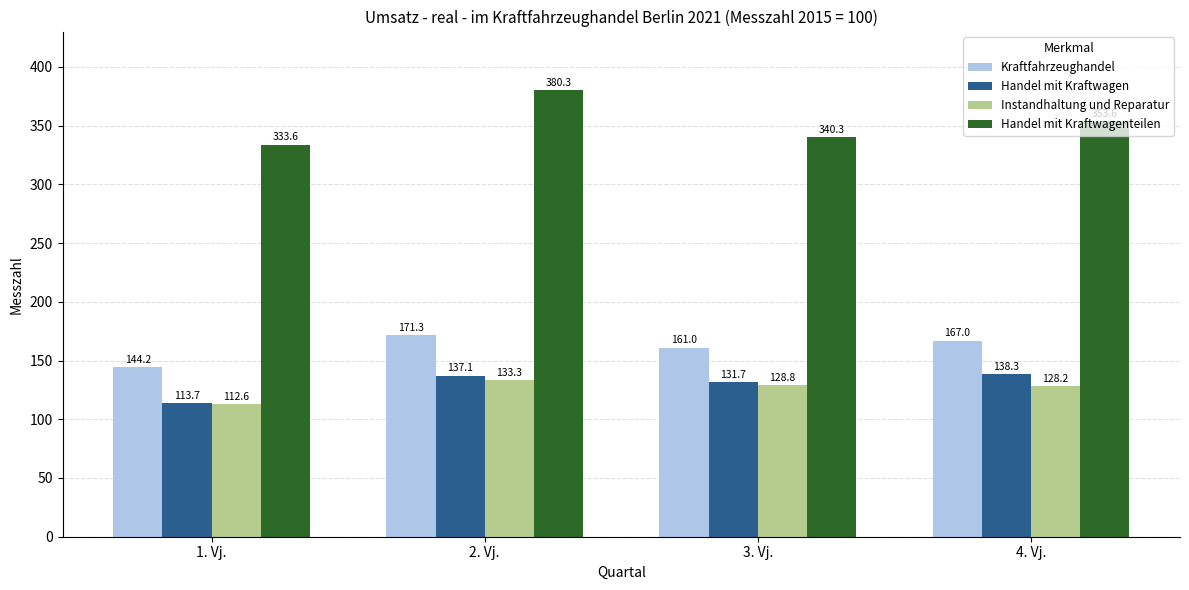

True or false: Handel mit Kraftwagen has a value of 131.7 at 3. Vj..

True